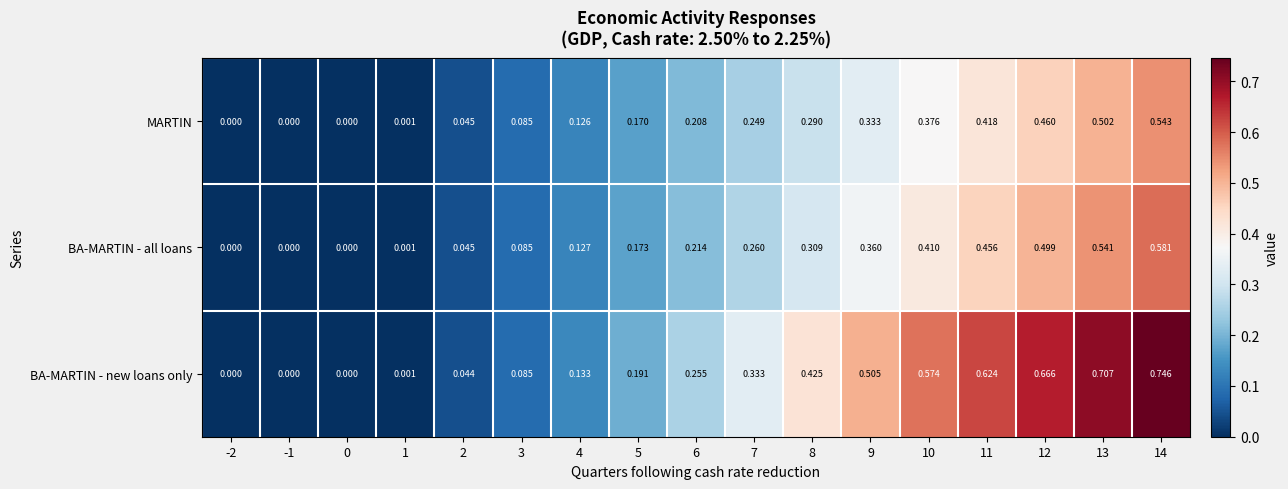

Is the value of MARTIN at 6 greater than the value of BA-MARTIN - all loans at -1?

Yes